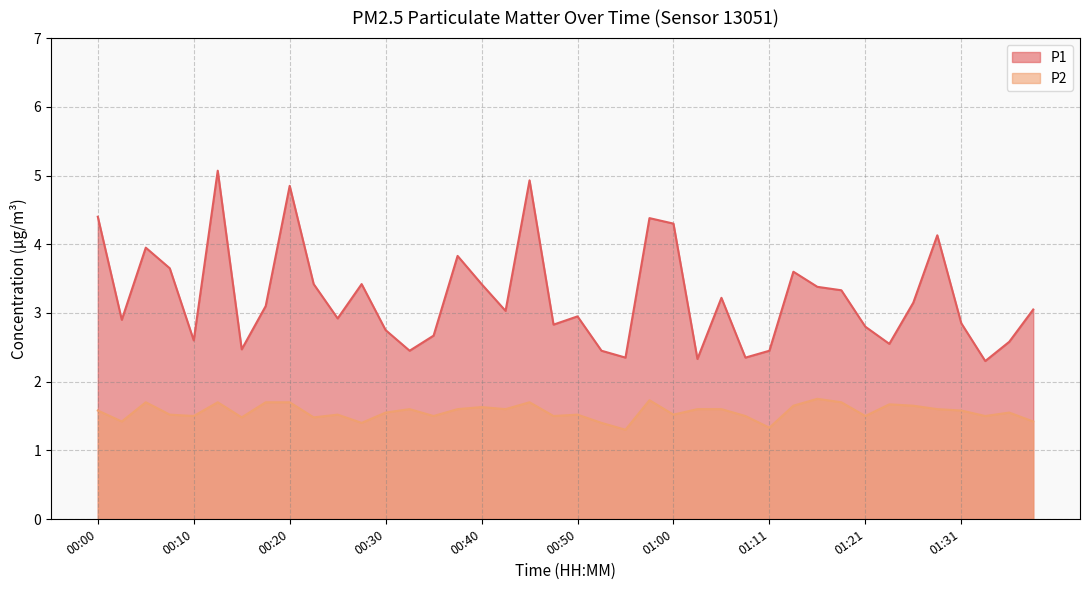

Is it true that P1 equals 5.1 at 00:13?

True